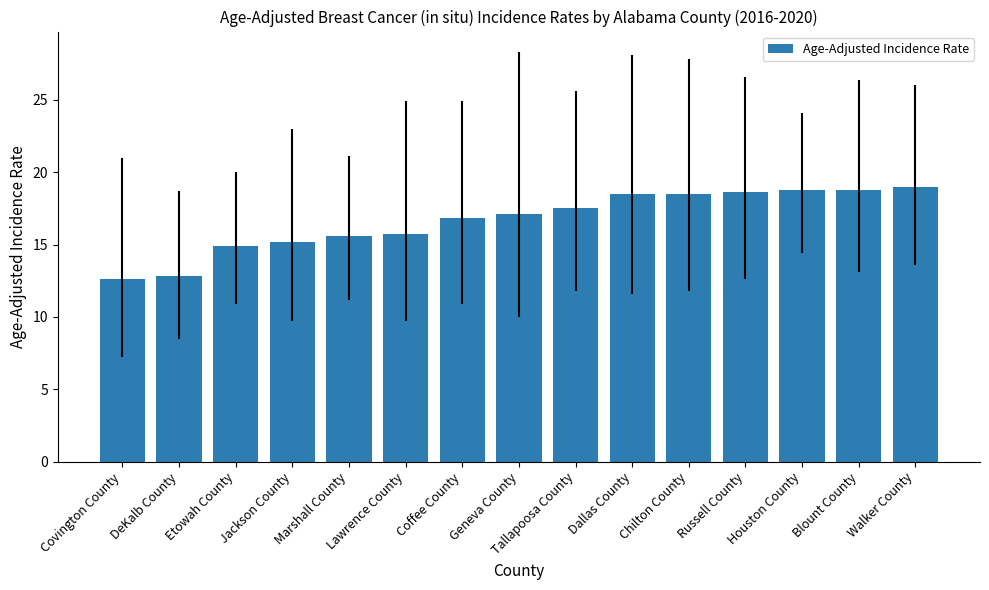

Is it true that the value at Etowah County is 9.8?

False